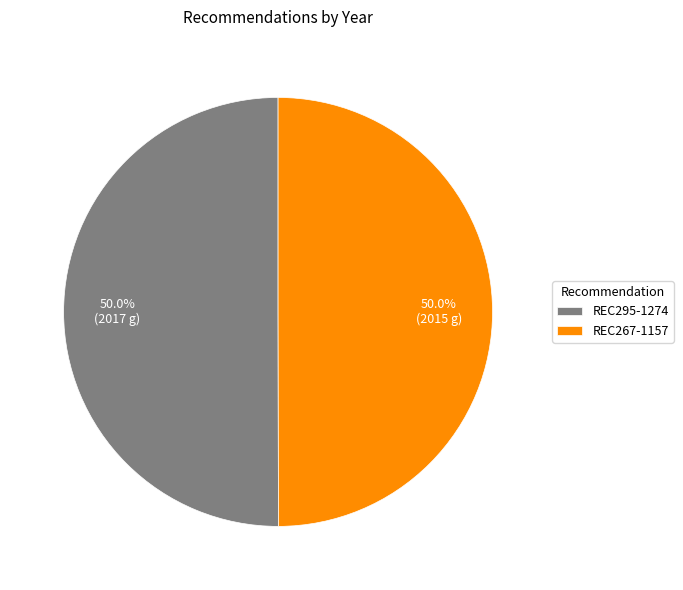

How many slices are in this pie chart?

2